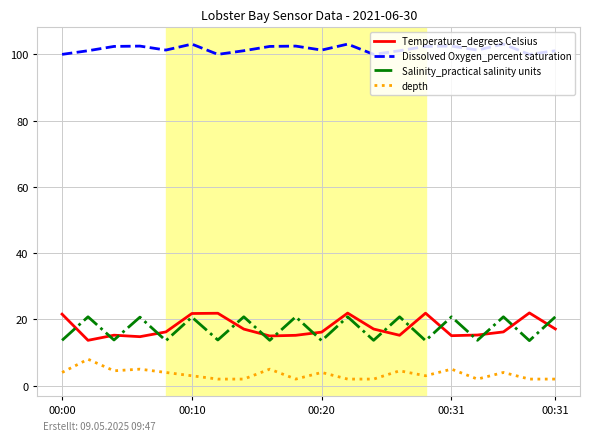

Does the chart have visible grid lines?

Yes